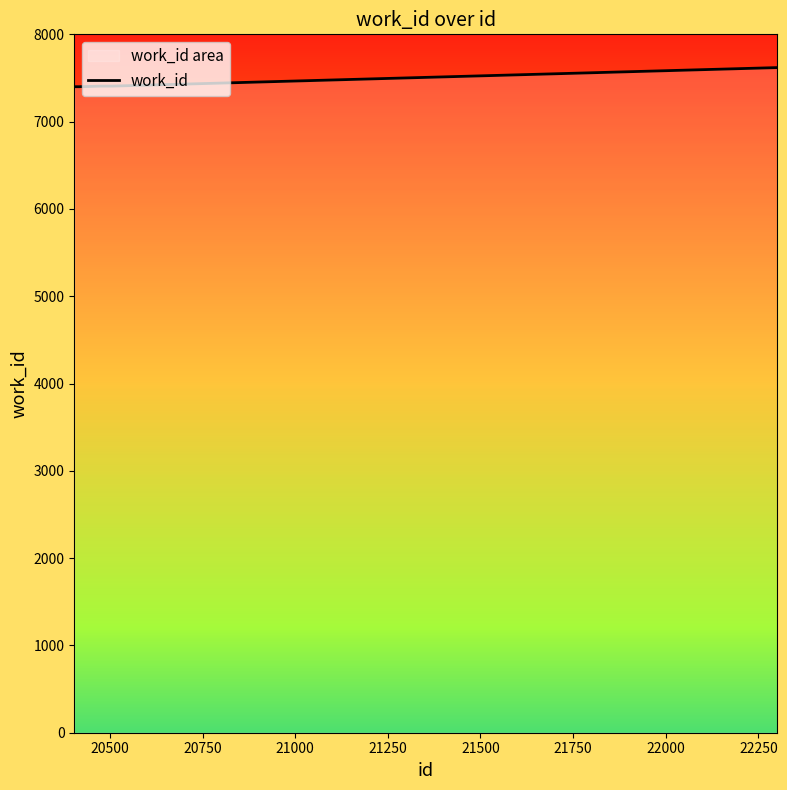

What is the smallest value displayed?

7400